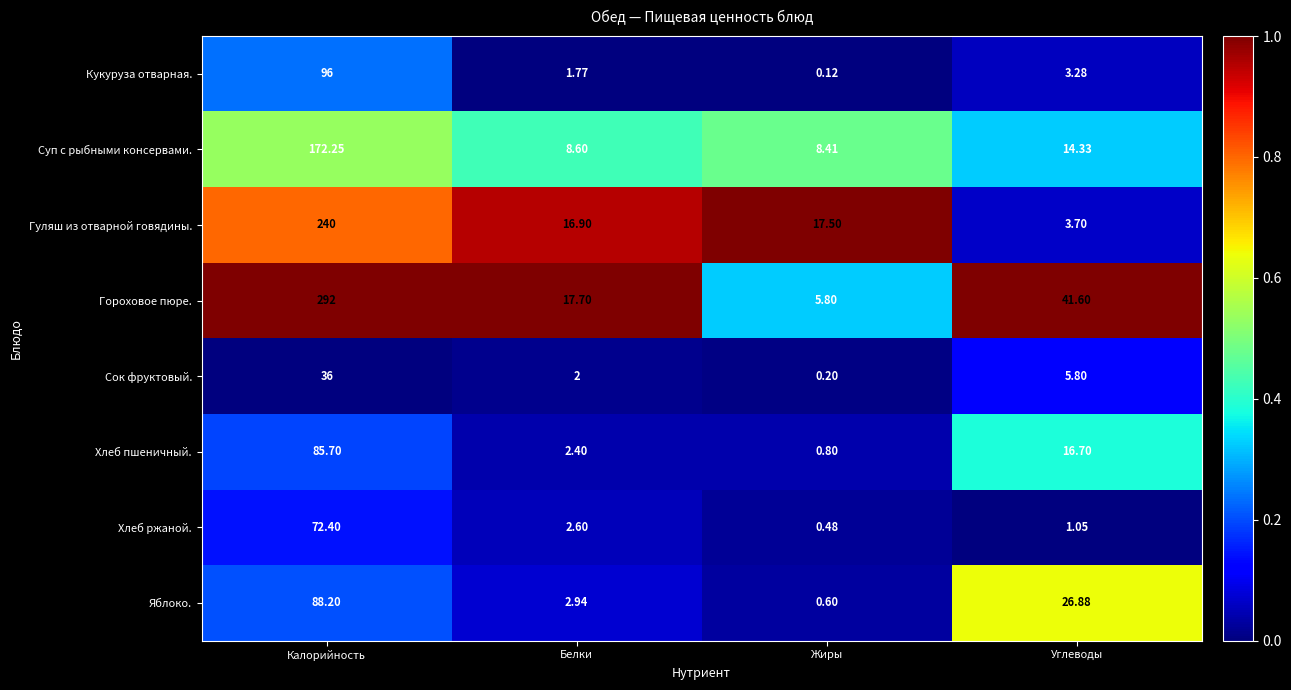

Where is Сок фруктовый. nearest to the value 18?

Углеводы